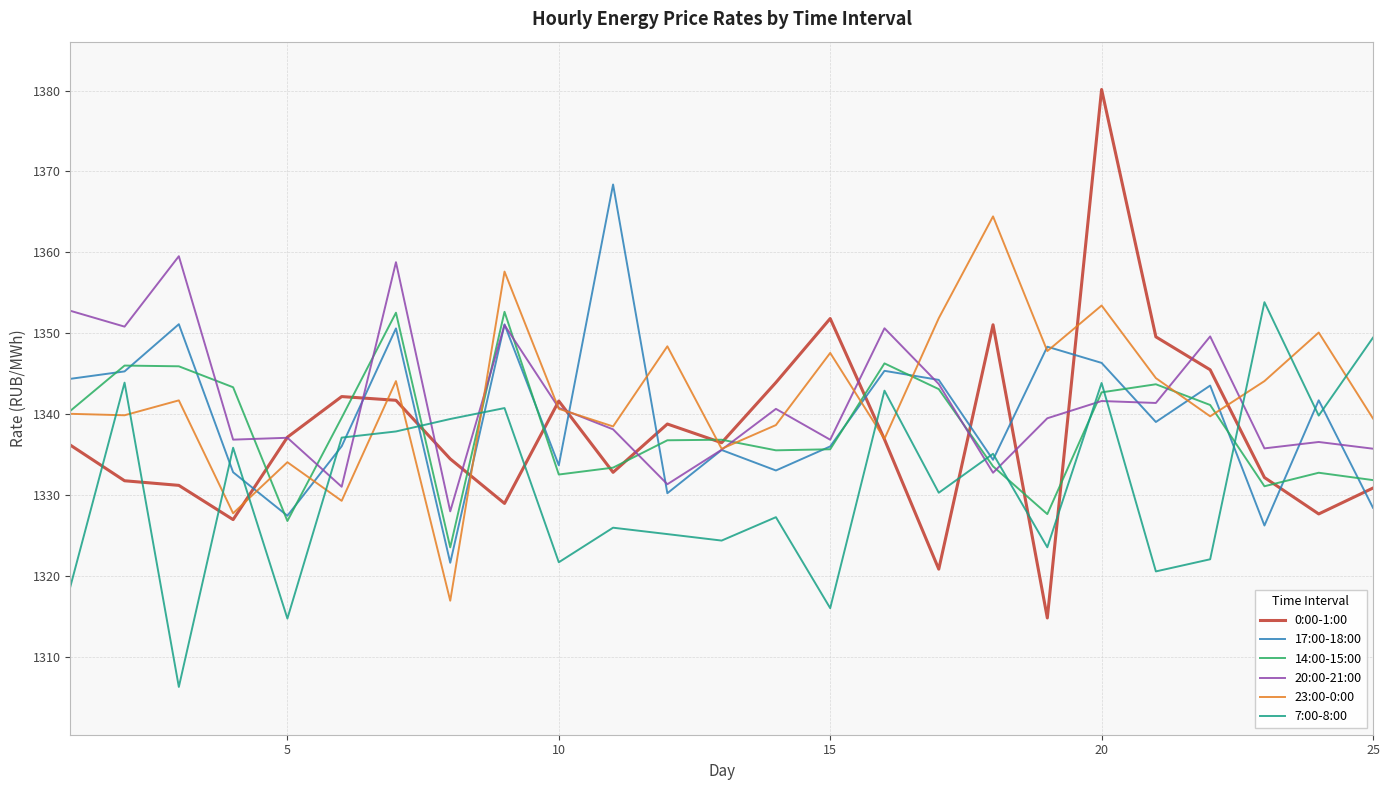

How many intersections are there between 7:00-8:00 and 23:00-0:00?

13